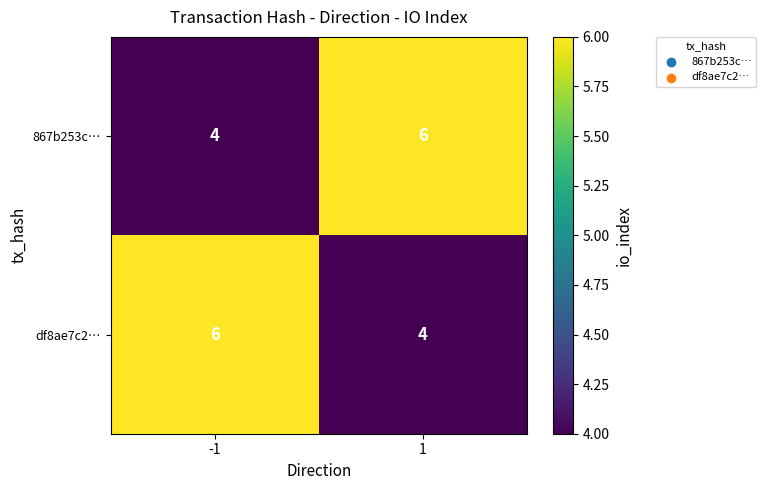

True or false: 867b253c… has a value of 6 at -1.

False